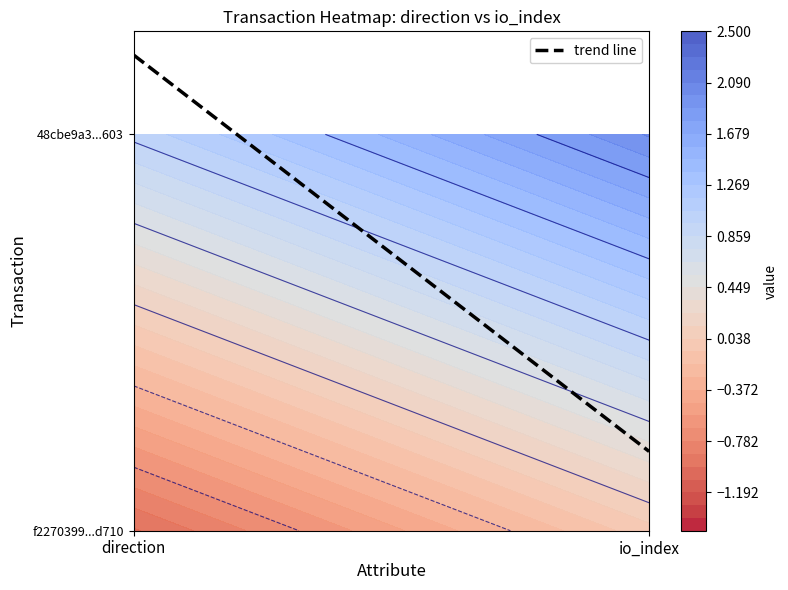

List the series in order of their overall mean, lowest first.

f2270399d9c53a95fd5e6376562f06f3634d710, 48cbe9a392dcaf82a570cc27637c1863d509603